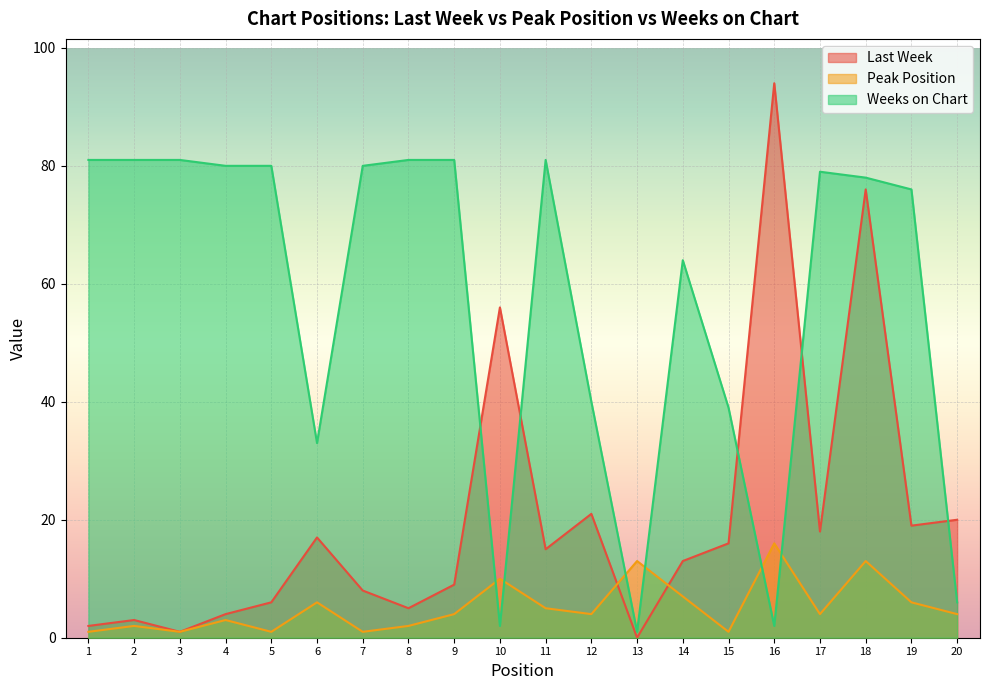

At which category does Peak Position reach its first local peak?

2